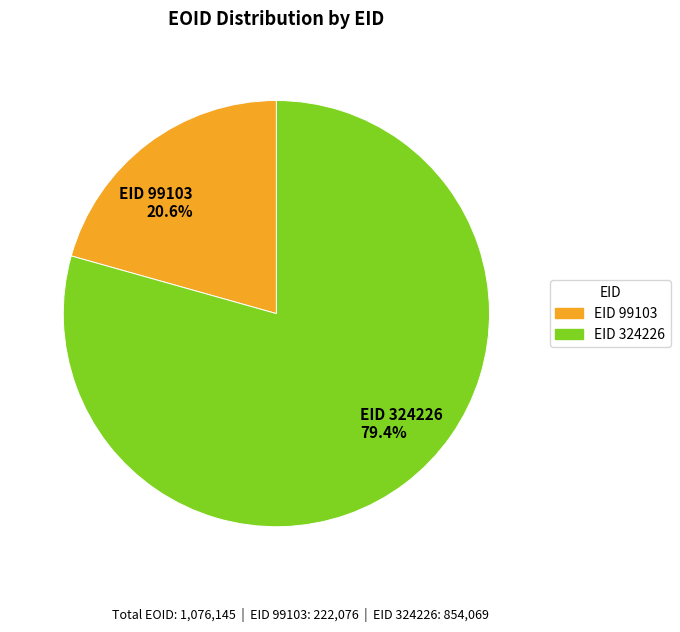

Approximately how many times larger is the value at EID 99103 20.6% compared to EID 324226 79.4%?

0.3